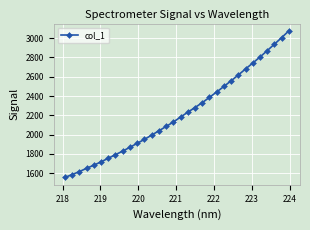

What is the minimum value shown in the chart?

1553.9